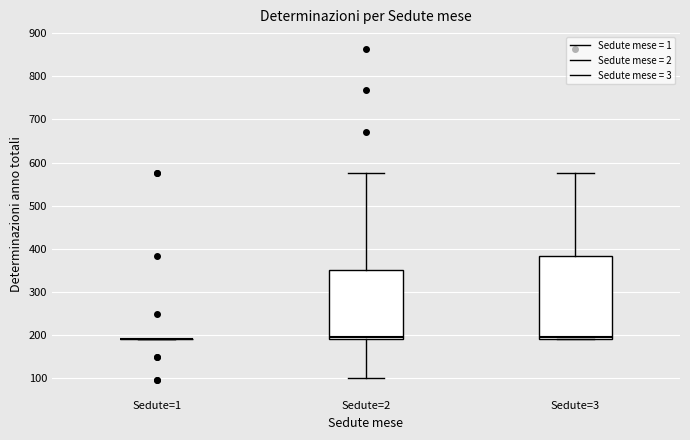

Reading left to right, transcribe this box plot: for each box, give where its median line is, the range the box spans, and where its two whiskers end, as read against the y-axis. The values are not printed on the chart, so give them approximately, as read against the axis.

Sedute=1: box collapsed to a line at 190, whiskers 190 to 190
Sedute=2: median 200, box 190 to 350, whiskers 100 to 580
Sedute=3: median 200, box 190 to 380, whiskers 190 to 580